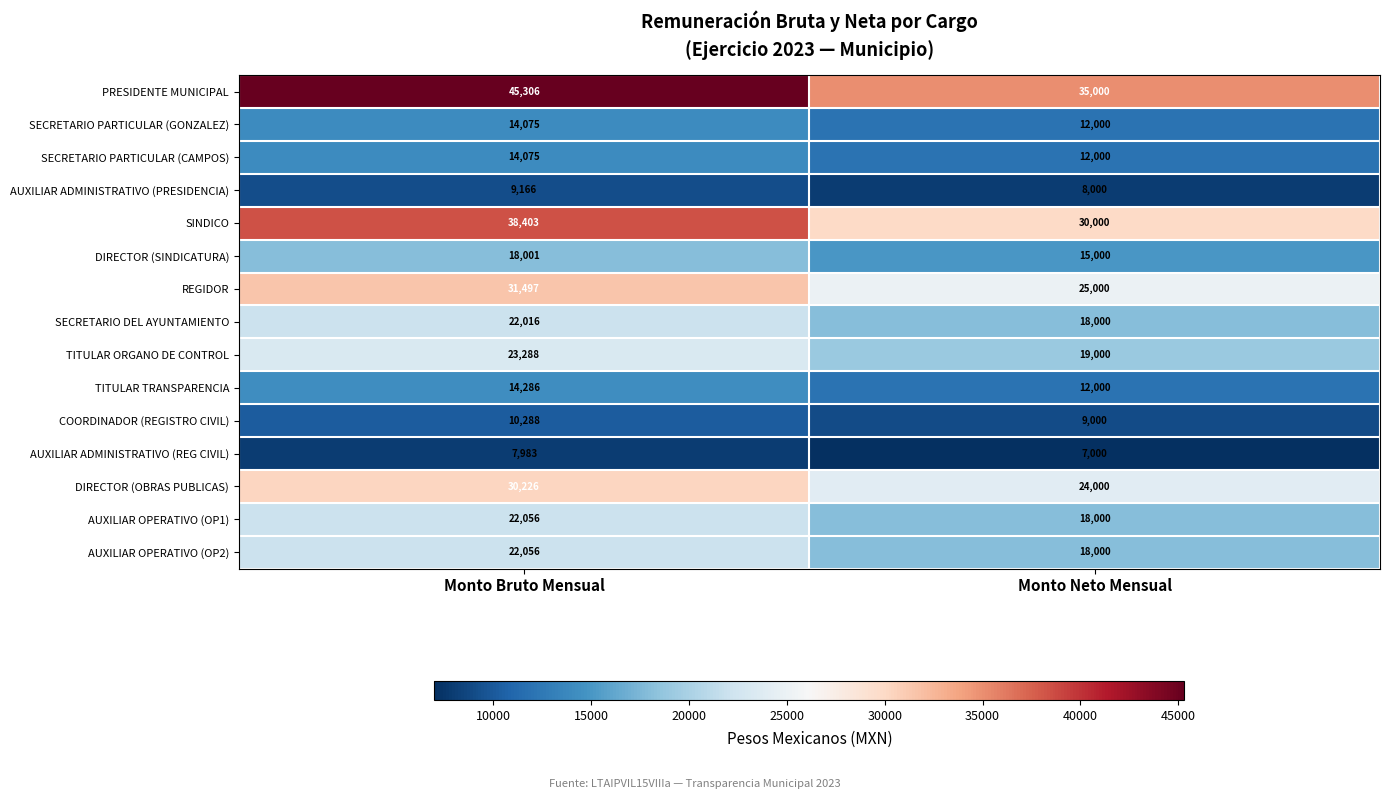

Which category has the highest value across all series?

Monto Bruto Mensual